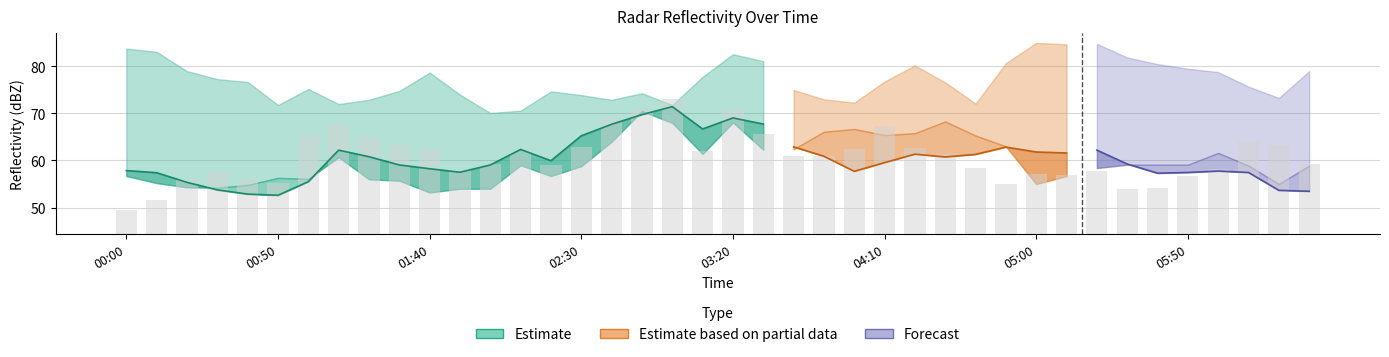

List the labels in order of 2.785 value, smallest first.

2002/06/06 02:00, 2002/06/06 02:10, 2002/06/06 00:50, 2002/06/06 03:00, 2002/06/06 01:10, 2002/06/06 04:40, 2002/06/06 04:00, 2002/06/06 01:20, 2002/06/06 02:40, 2002/06/06 03:50, 2002/06/06 06:20, 2002/06/06 02:30, 2002/06/06 01:50, 2002/06/06 02:50, 2002/06/06 02:20, 2002/06/06 01:30, 2002/06/06 03:40, 2002/06/06 01:00, 2002/06/06 06:10, 2002/06/06 04:30, 2002/06/06 00:40, 2002/06/06 04:10, 2002/06/06 00:30, 2002/06/06 03:10, 2002/06/06 01:40, 2002/06/06 06:00, 2002/06/06 00:20, 2002/06/06 06:30, 2002/06/06 05:50, 2002/06/06 04:20, 2002/06/06 05:40, 2002/06/06 04:50, 2002/06/06 03:30, 2002/06/06 05:30, 2002/06/06 03:20, 2002/06/06 00:10, 2002/06/06 00:00, 2002/06/06 05:10, 2002/06/06 05:20, 2002/06/06 05:00